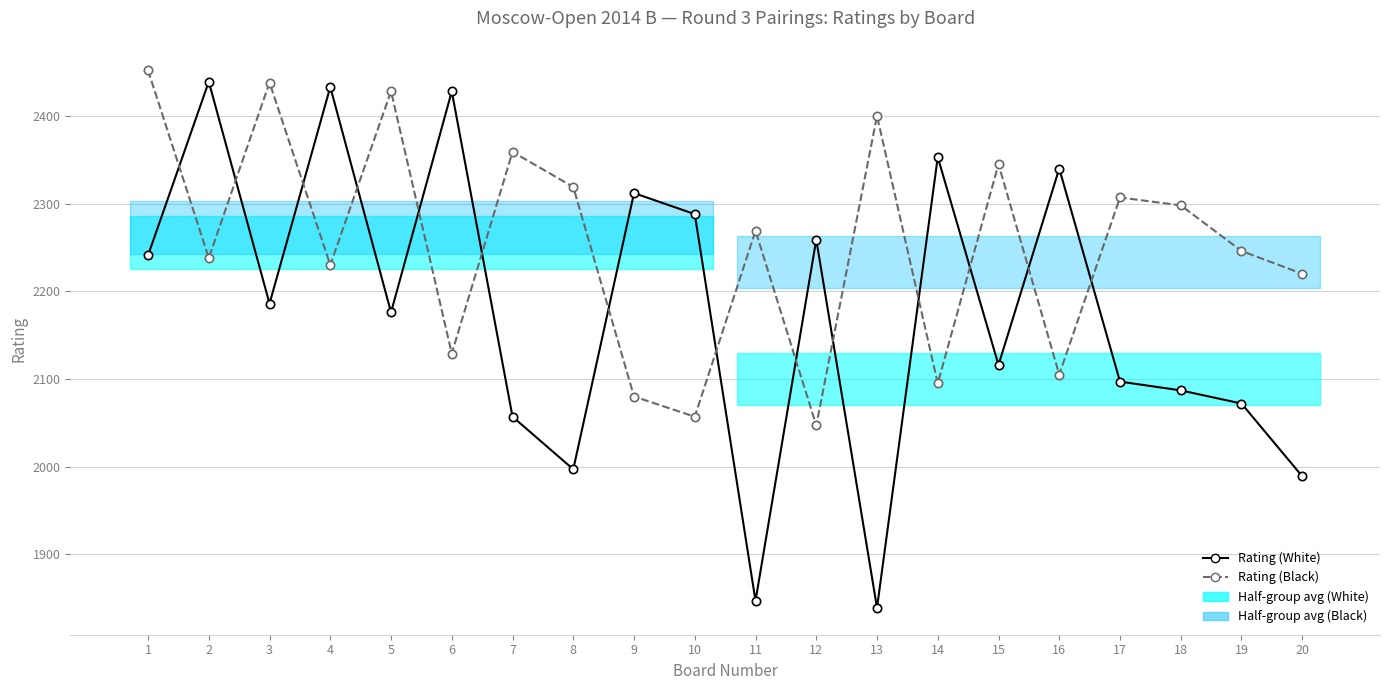

Where do Rating (Black) and Rating (White) first cross each other?

1 and 2